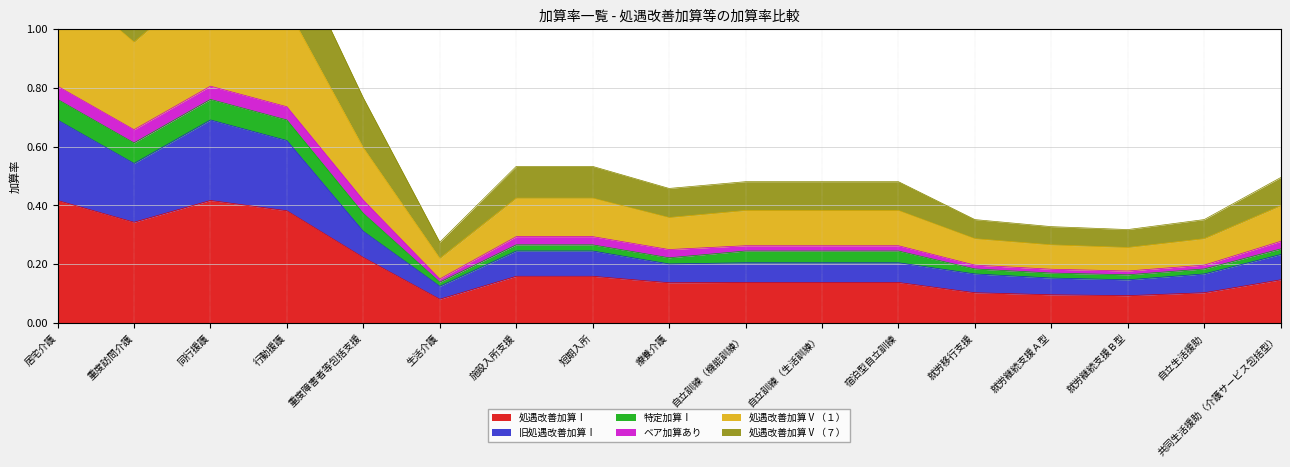

At how many categories does at least one series exceed 0?

17